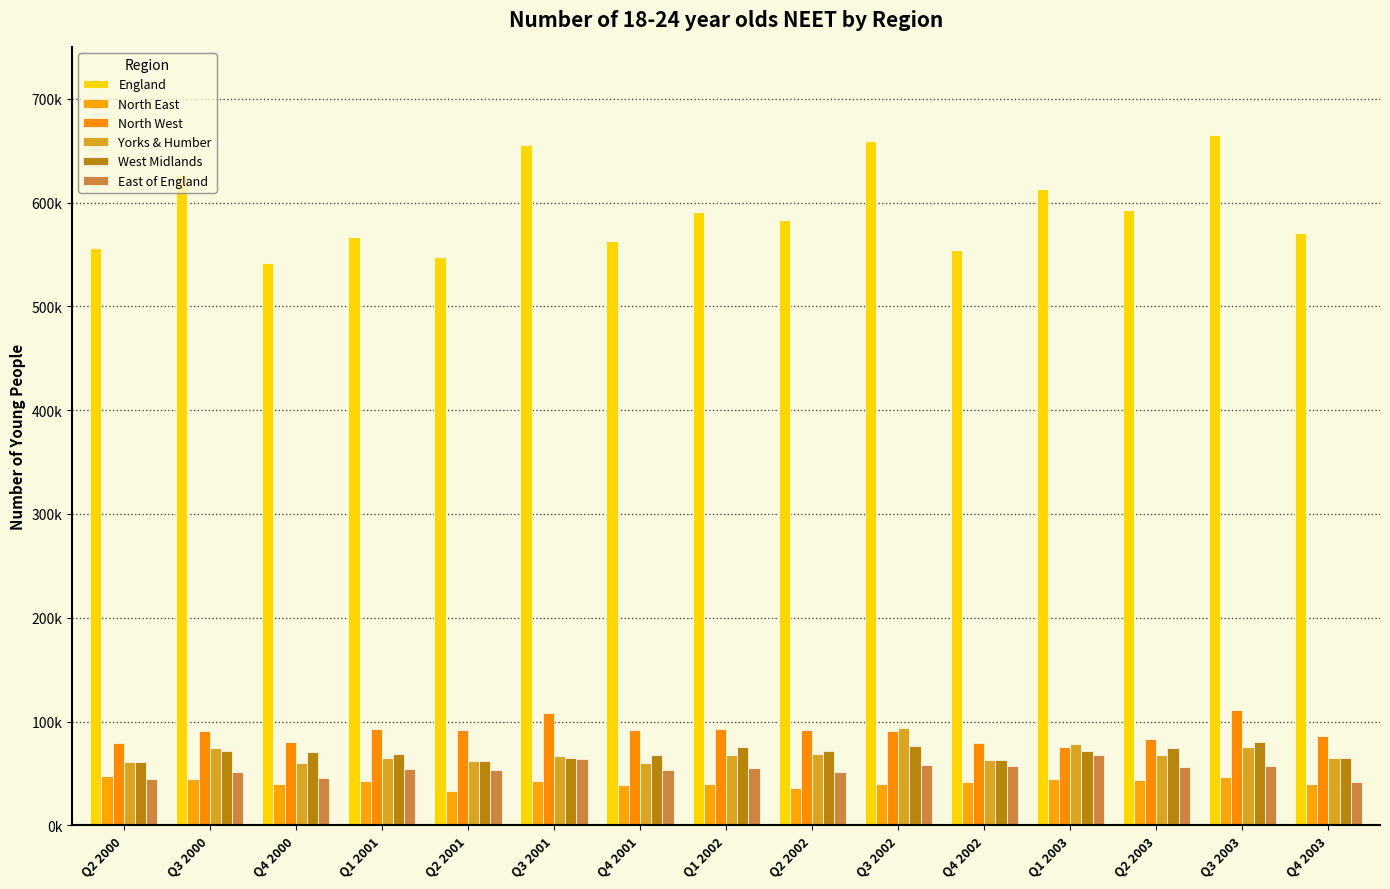

What is the label of the 5th bar from the left?

Q2 2001